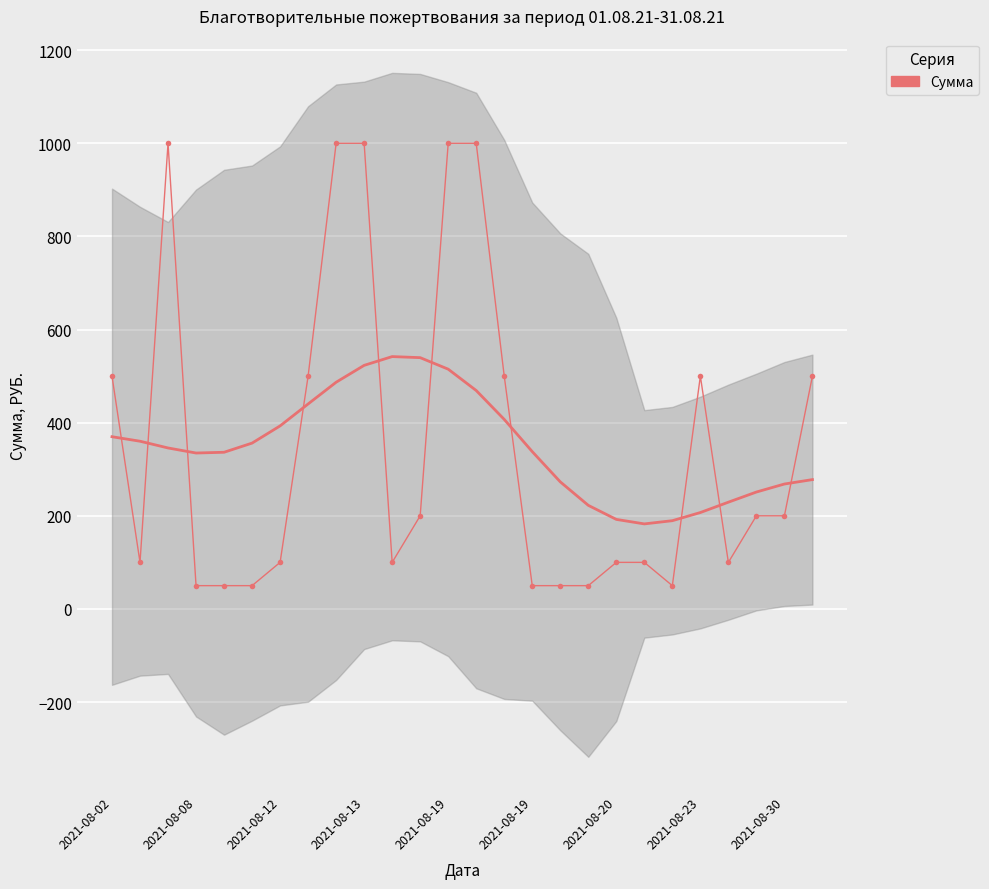

How many lines are shown in the chart?

1